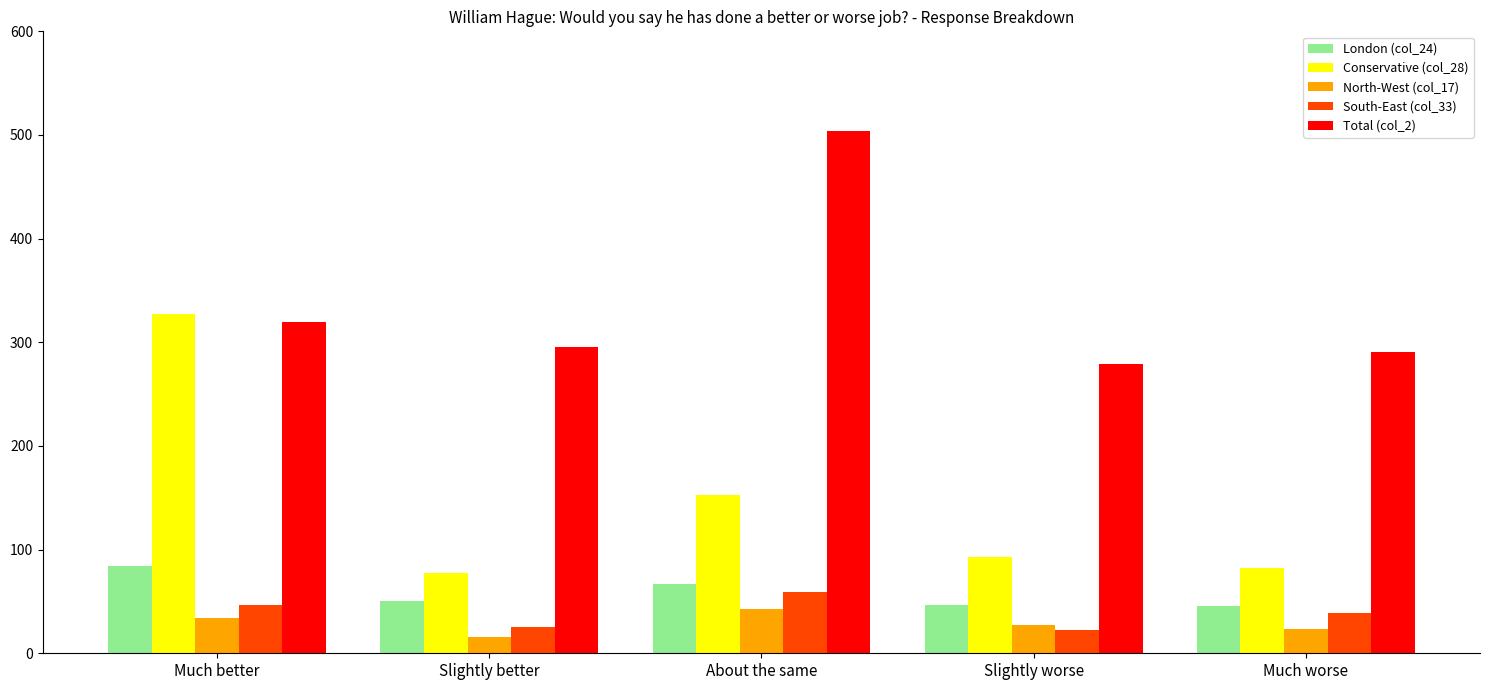

What is the minimum value for South-East (col_33)?

22